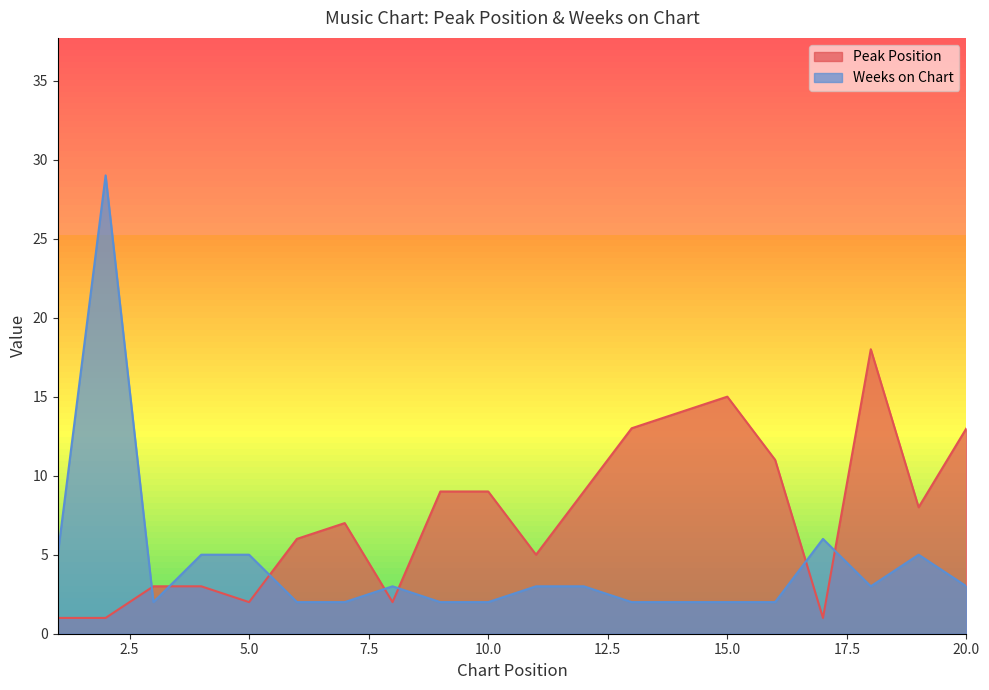

How many lines are shown in the chart?

2